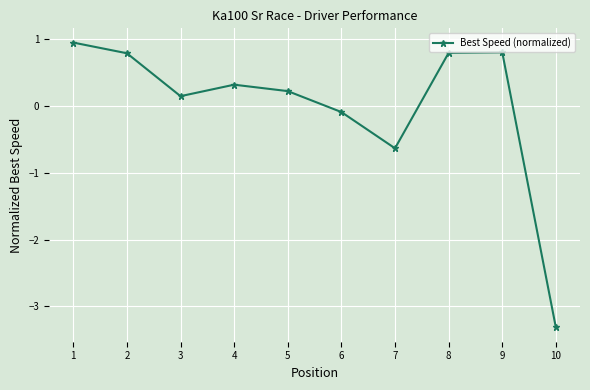

At which category does the chart reach its minimum across all series?

10